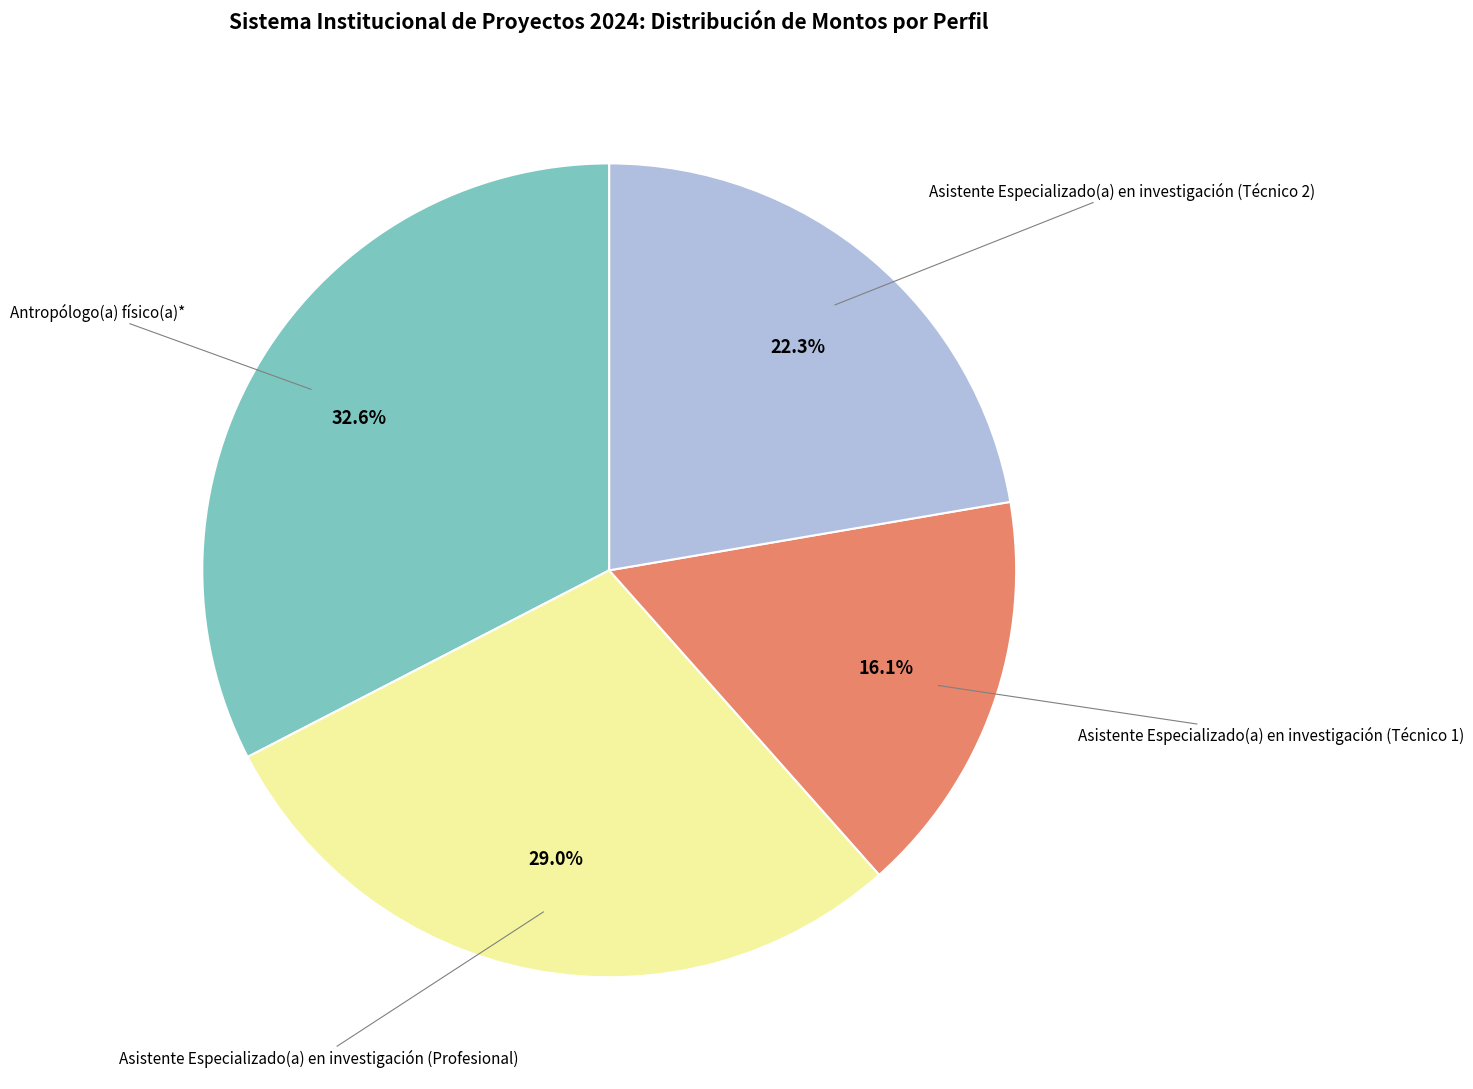

Is there a majority slice in this chart?

No